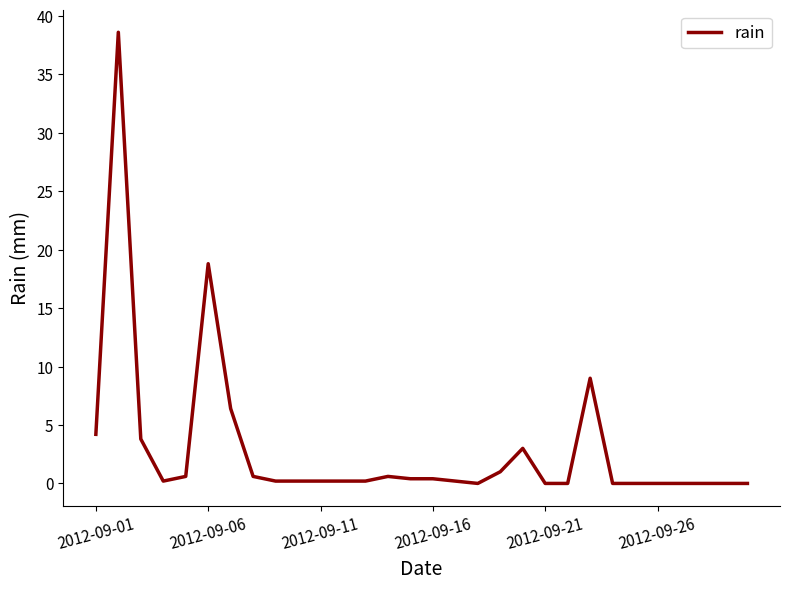

What is the difference between the maximum and minimum values?

38.6